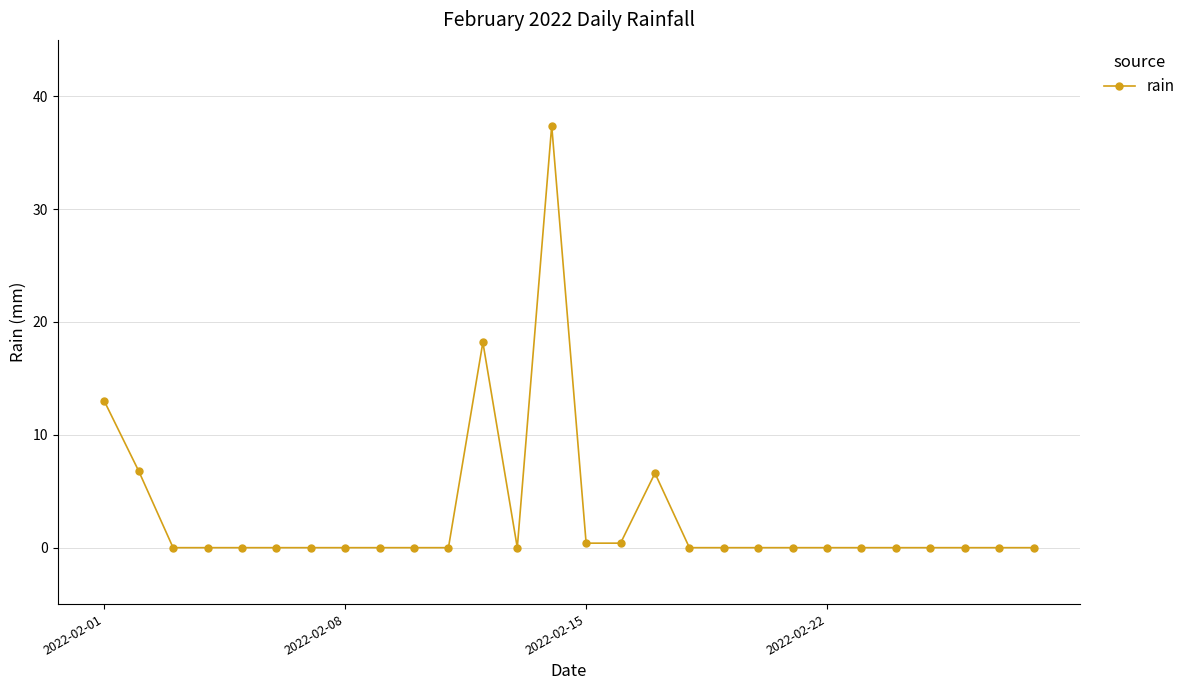

What is the difference between the maximum and minimum values?

37.4